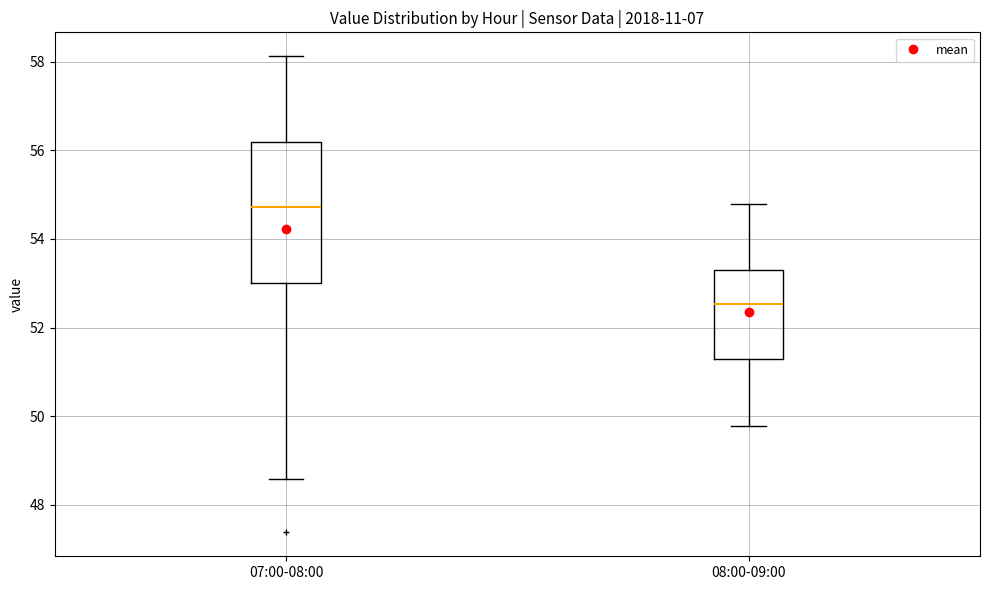

Reading left to right, transcribe this box plot: for each box, give where its median line is, the range the box spans, and where its two whiskers end, as read against the y-axis. The values are not printed on the chart, so give them approximately, as read against the axis.

07:00-08:00: median 54.8, box 53.0 to 56.2, whiskers 48.6 to 58.2
08:00-09:00: median 52.6, box 51.2 to 53.4, whiskers 49.8 to 54.8